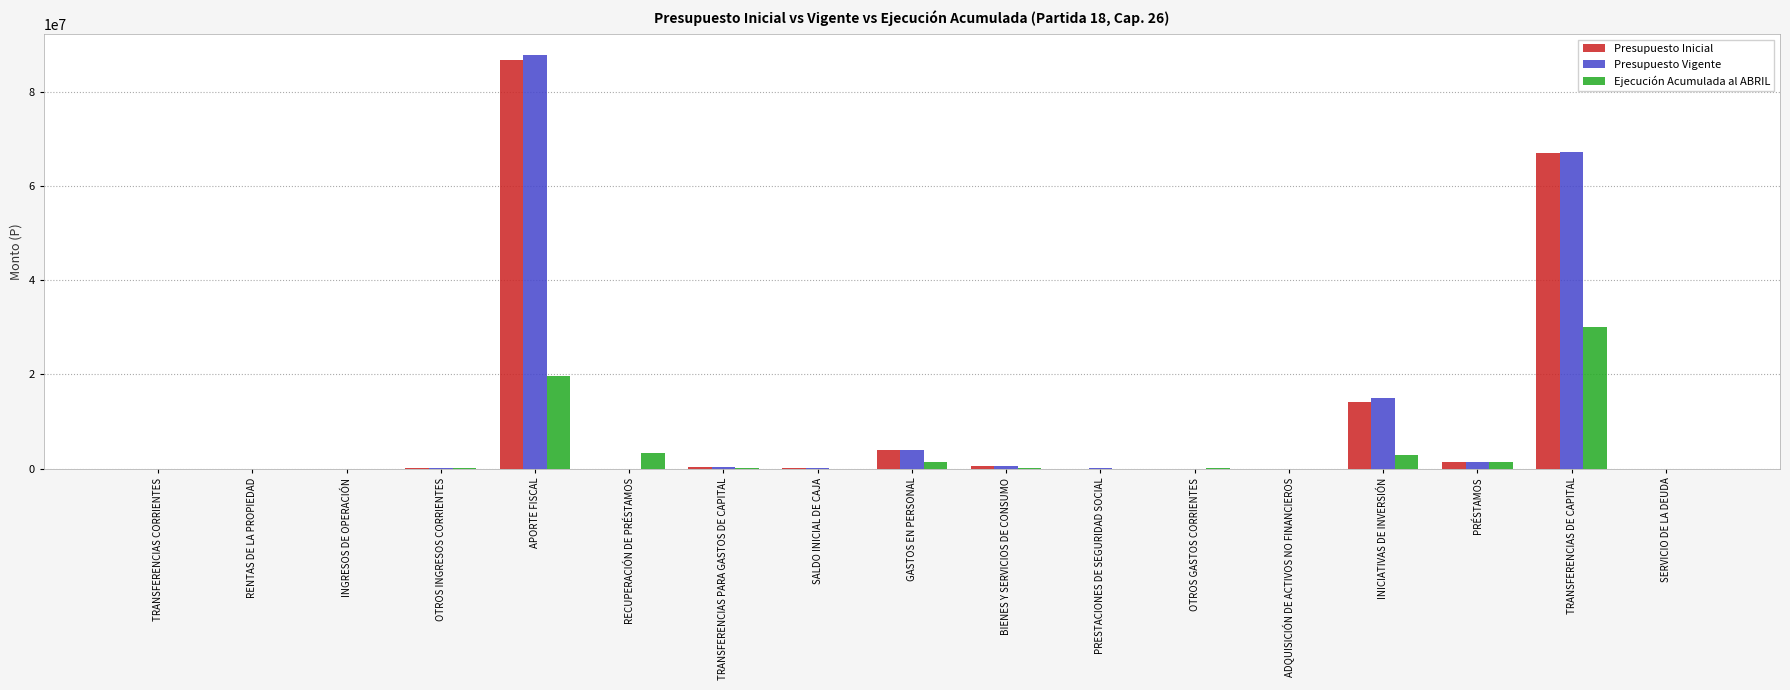

Read the Presupuesto Inicial value at TRANSFERENCIAS DE CAPITAL.

67089204